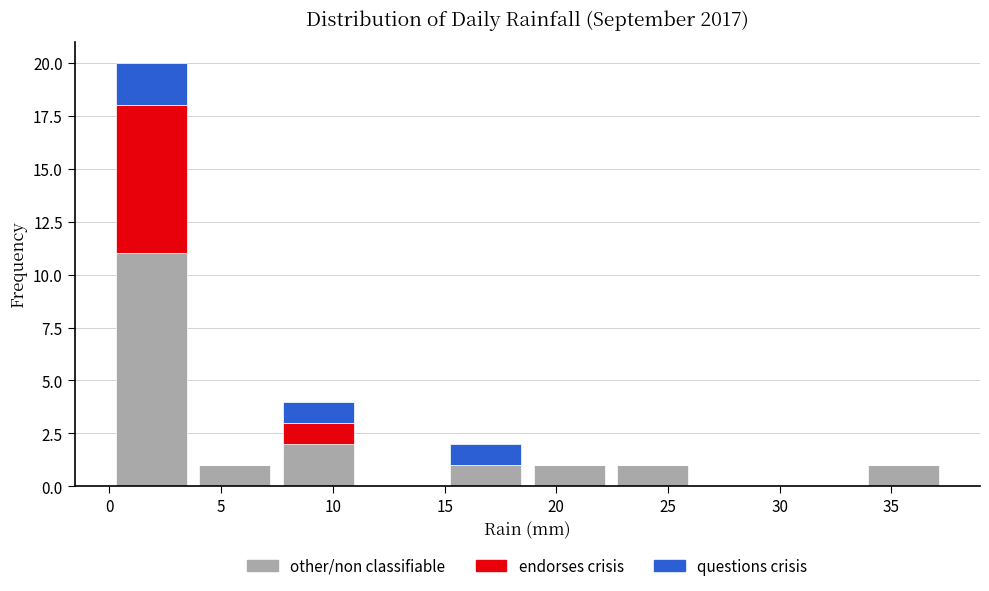

Which range on the x-axis has the tallest stacked bar (by total height)?

0.0 to 3.5